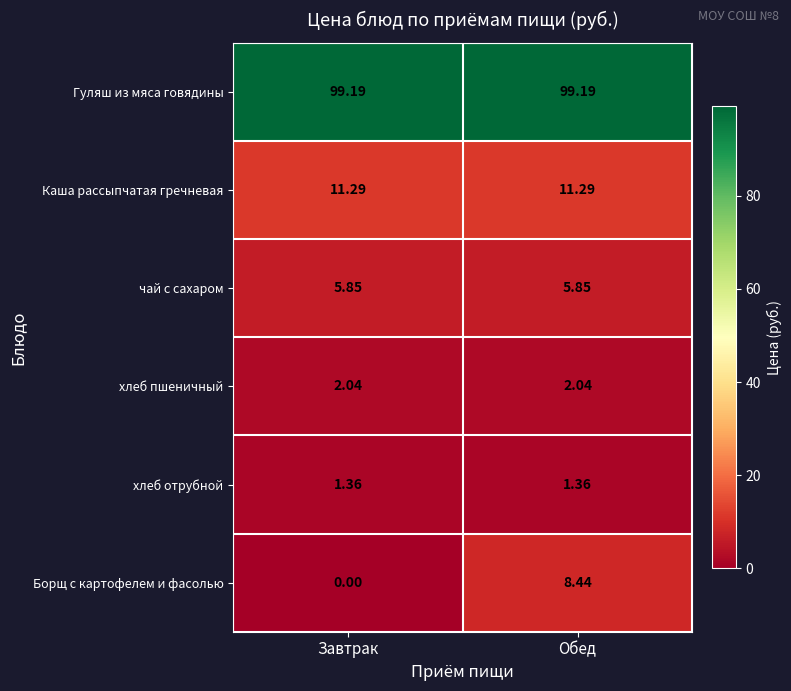

Between Завтрак and Обед, which series saw the biggest shift?

Борщ с картофелем и фасолью